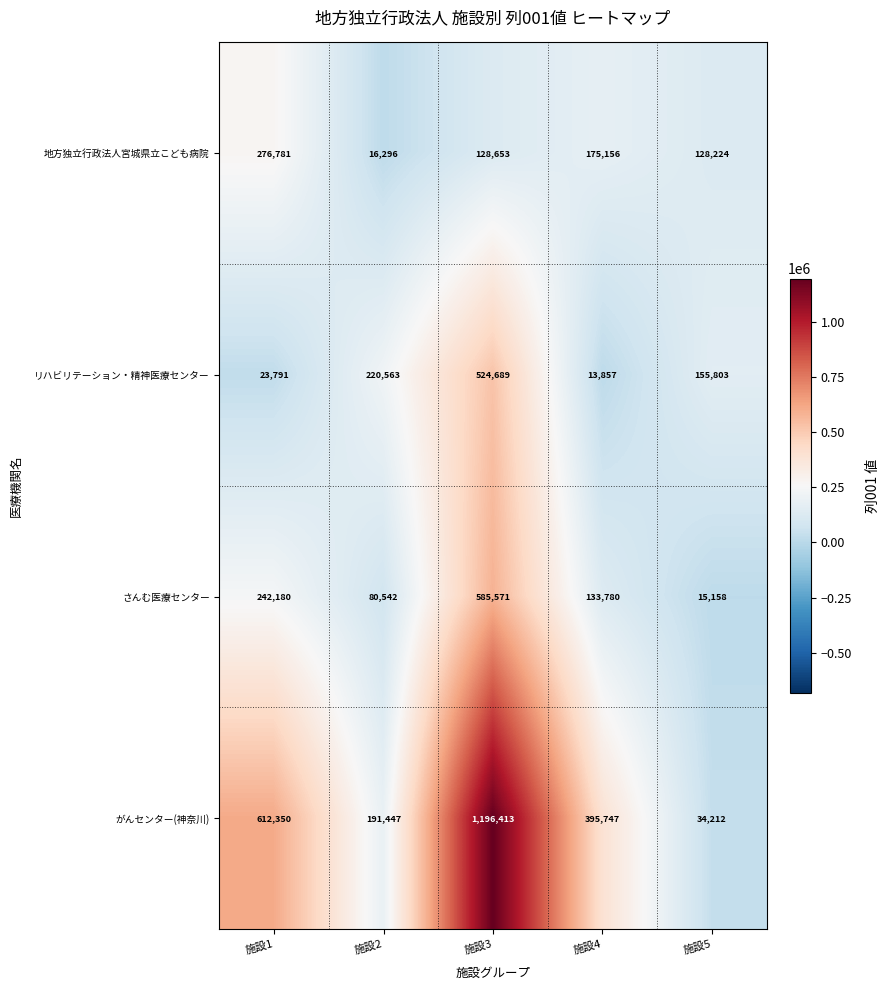

Which series has the largest range (max minus min)?

がんセンター(神奈川)